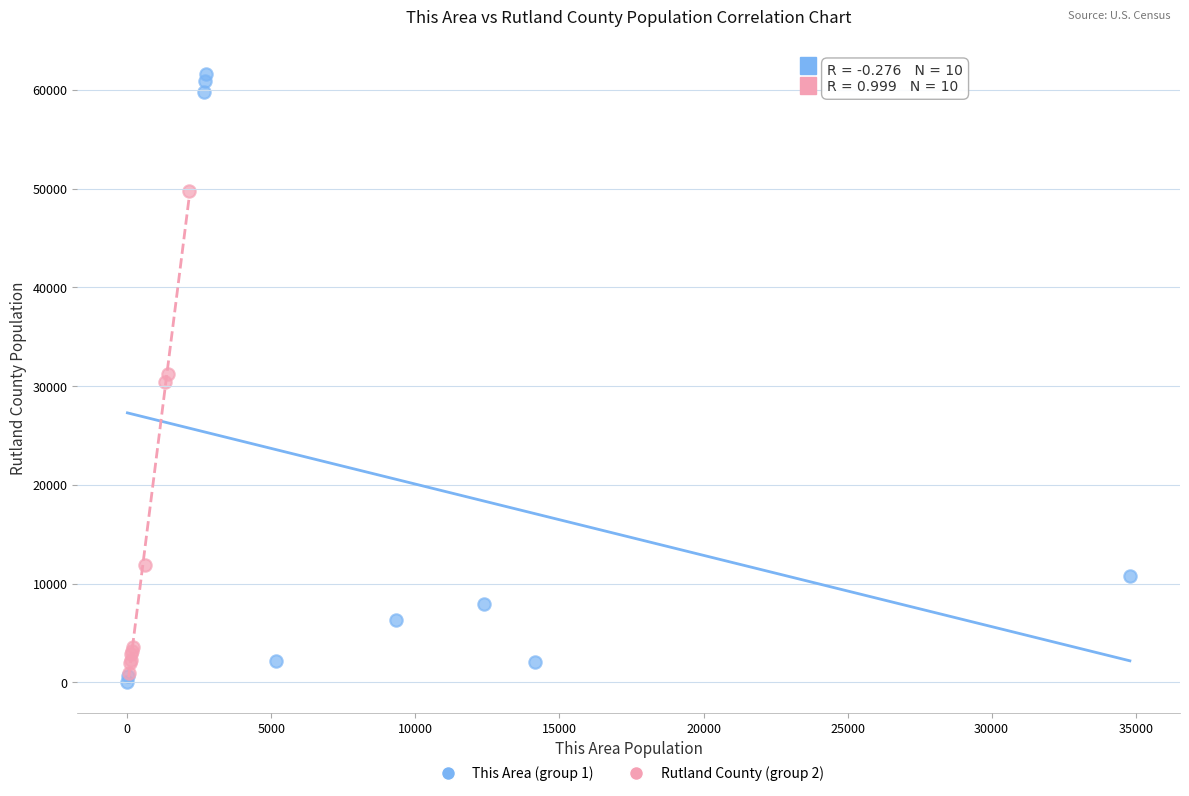

Which series has the widest spread of Y values?

This Area (group 1)